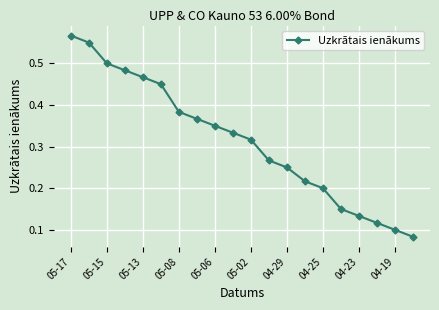

True or false: there are more than 0 points higher than both neighbors.

False